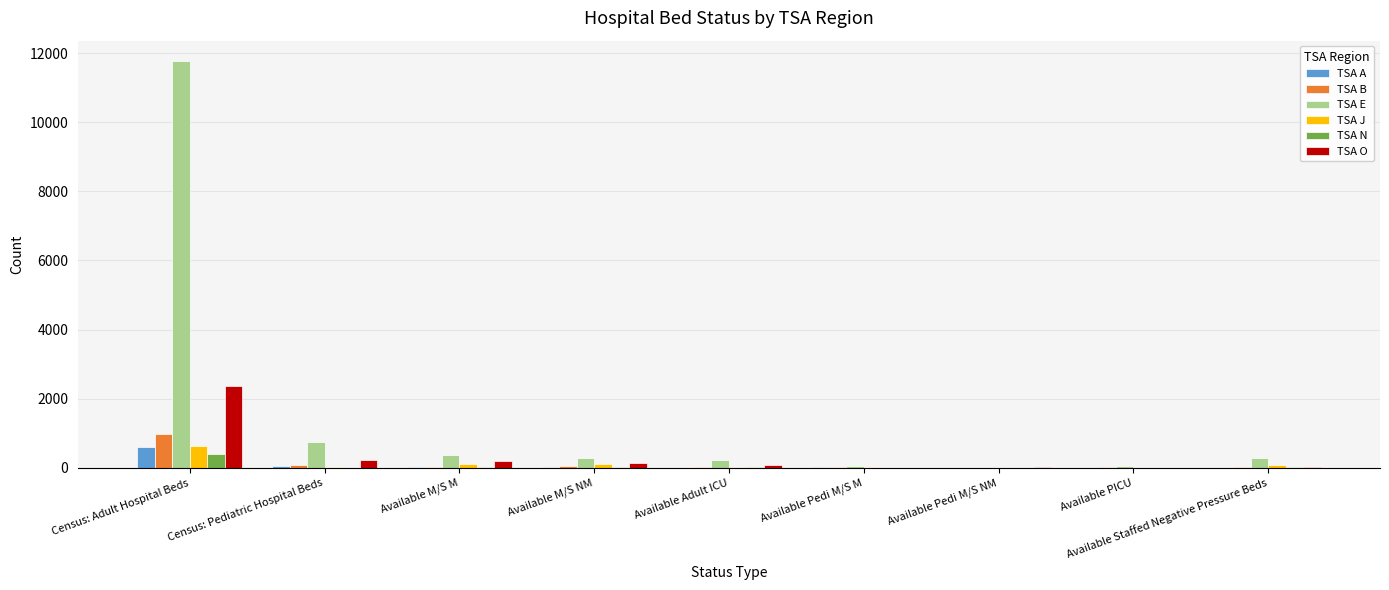

What is the sum of all TSA B values?

1228